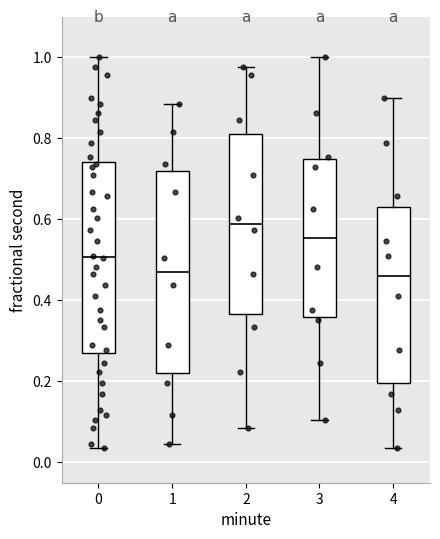

Where is the upper edge of the box at x = 3 on the y-axis? The values are not printed on the chart, so give them approximately, as read against the axis.

0.74